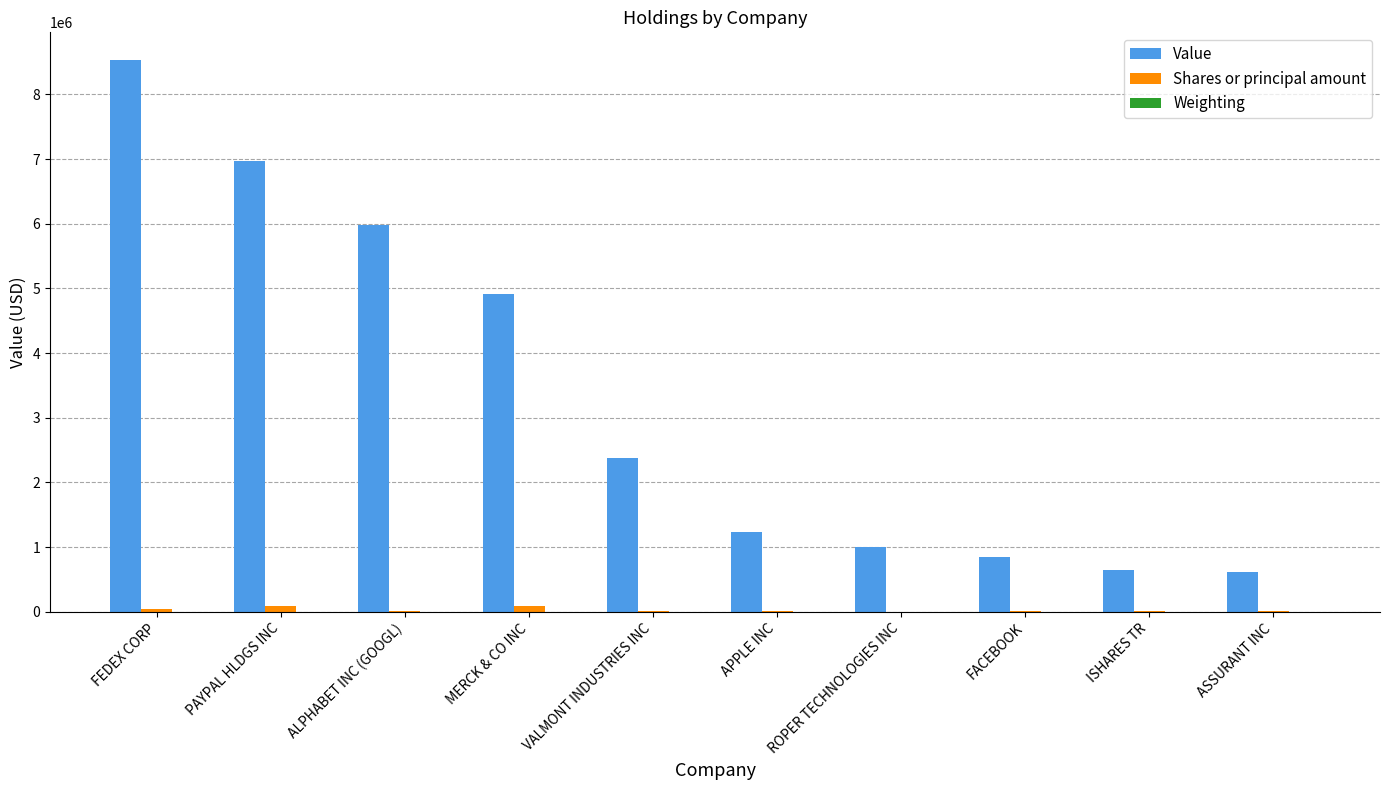

Which category has the highest value across all series?

FEDEX CORP